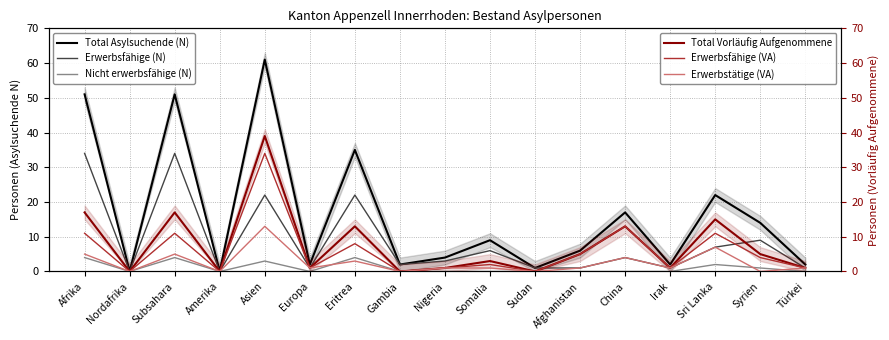

What is the difference between the second highest and second lowest values in the Erwerbstätige (VA) series?

7